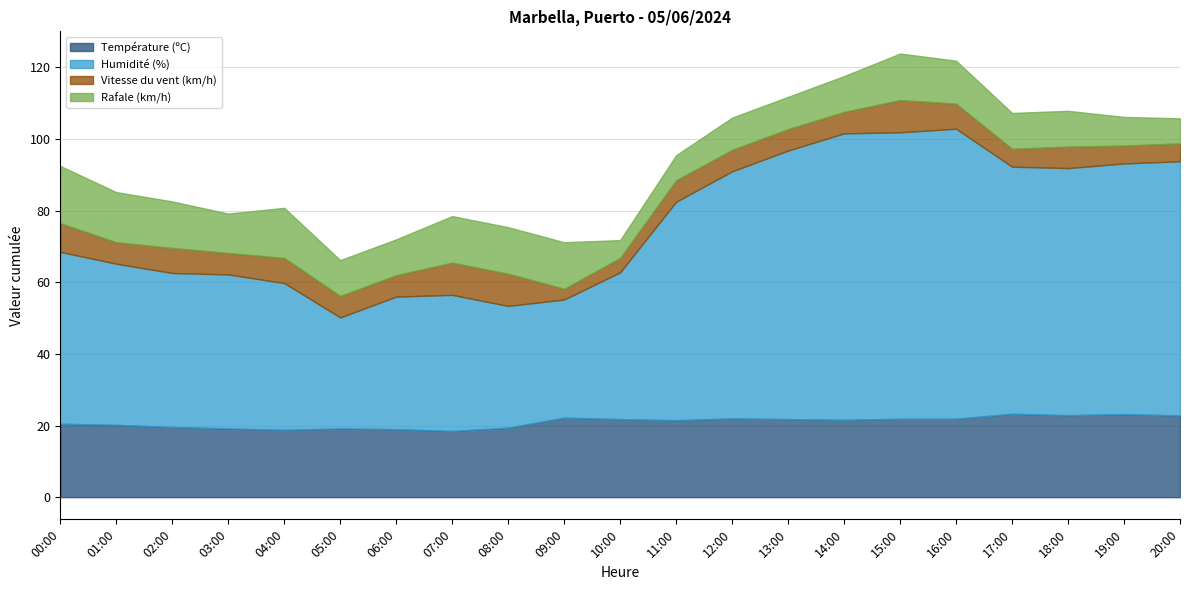

Which has a higher value, 14:00 or 18:00?

18:00